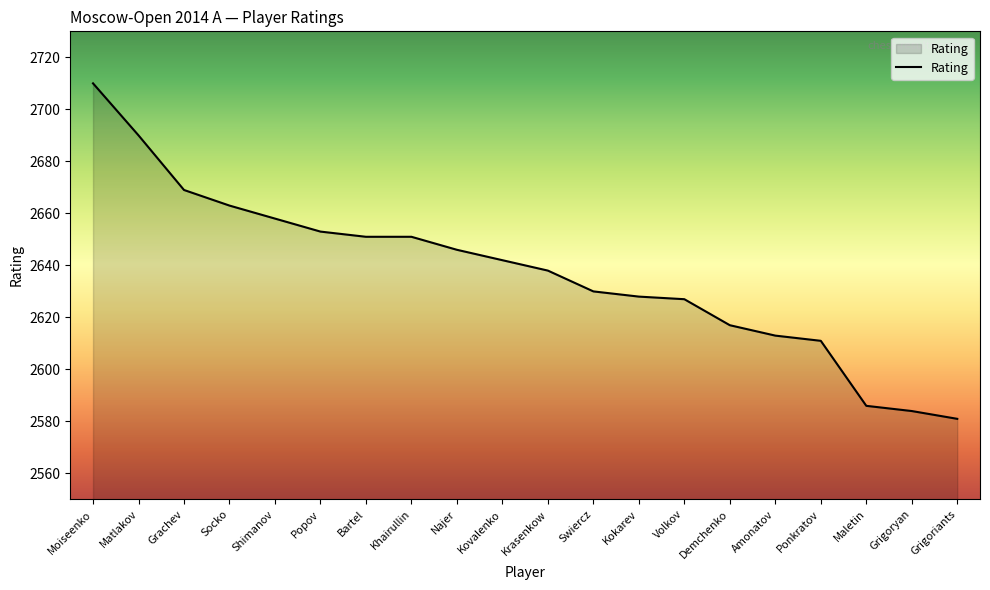

What is the maximum value shown in the chart?

2710